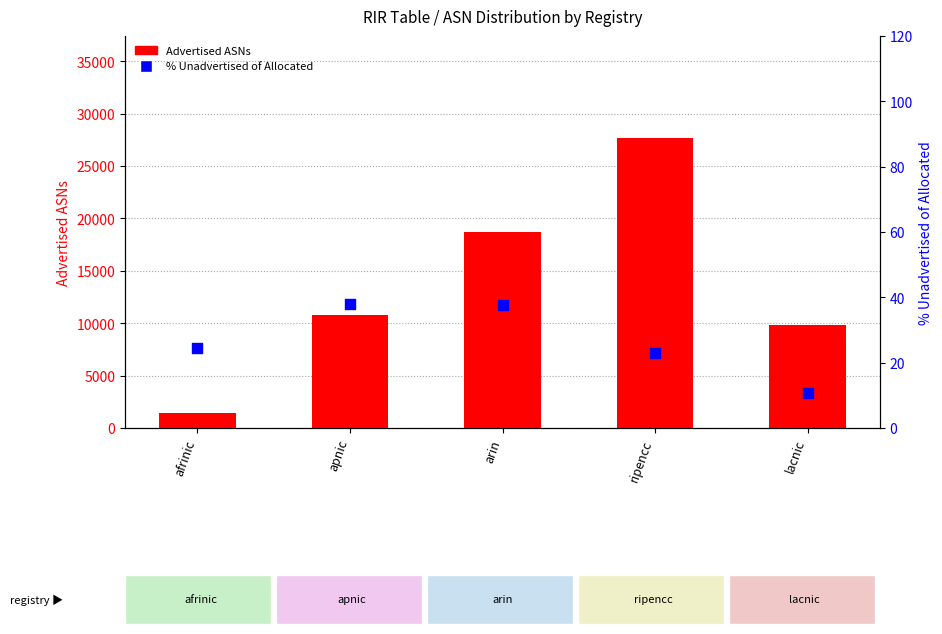

Which series contains the highest Y value?

Advertised ASNs